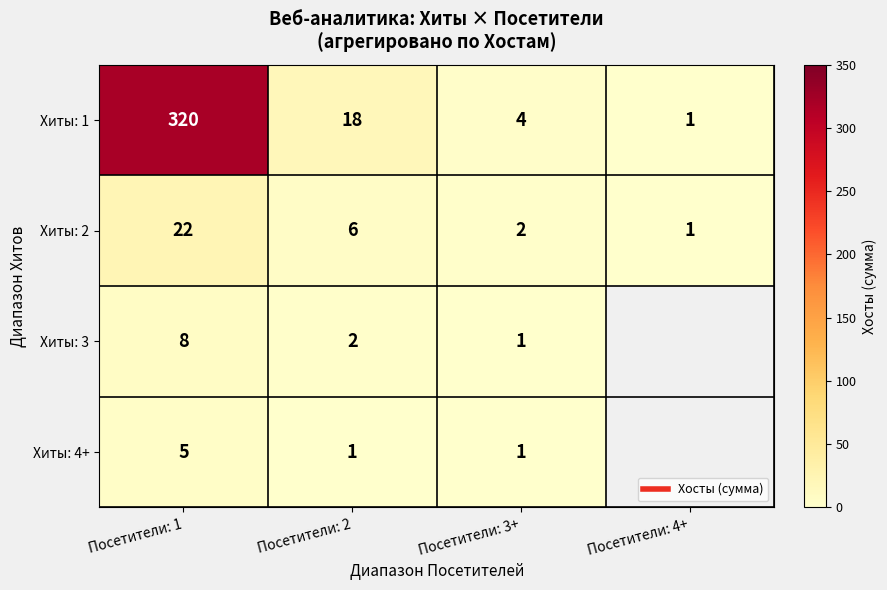

At which label is Хиты: 2 closest to 11?

Посетители: 2